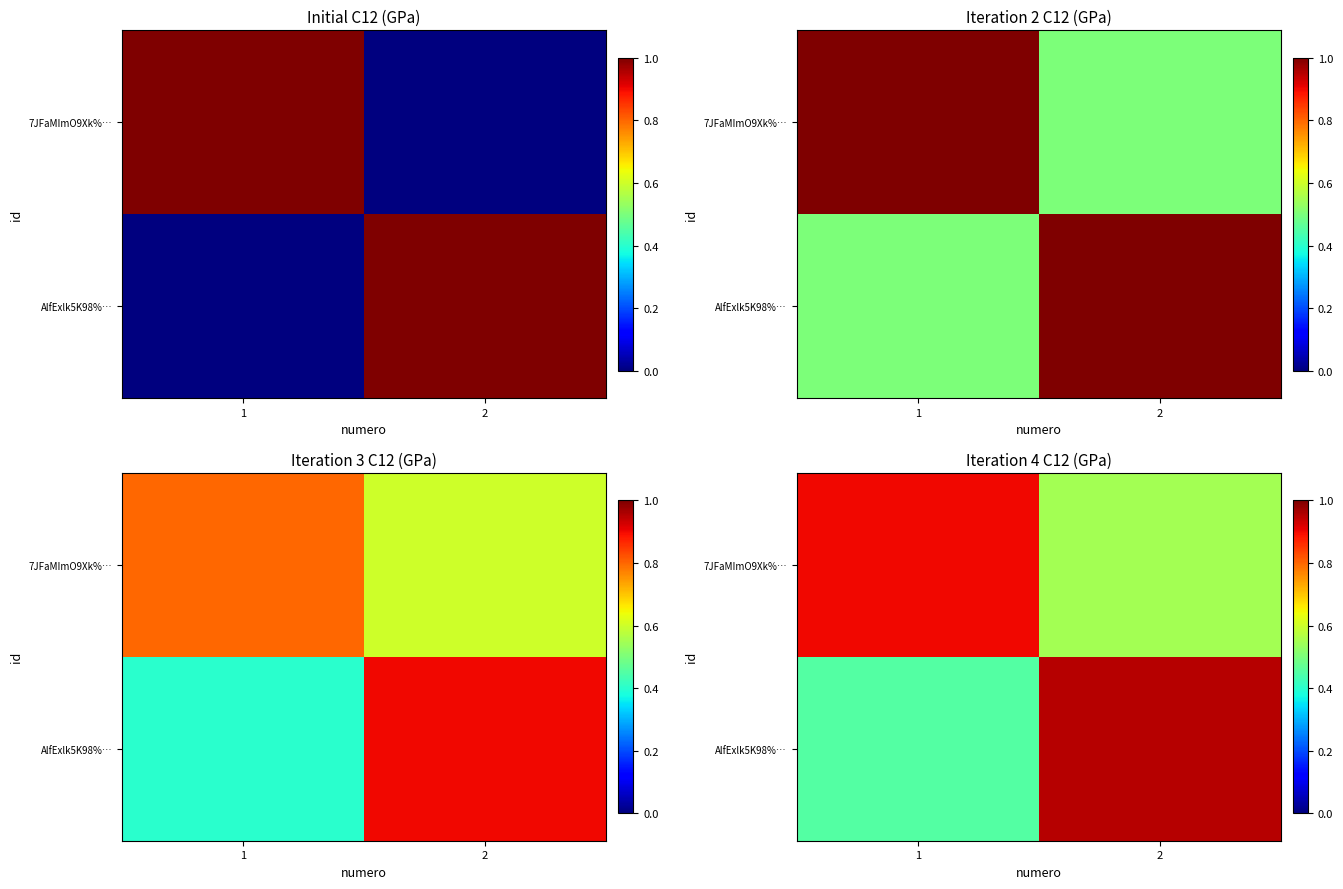

Which category has the lowest value in the 7JFaMImO9Xk%… series?

2